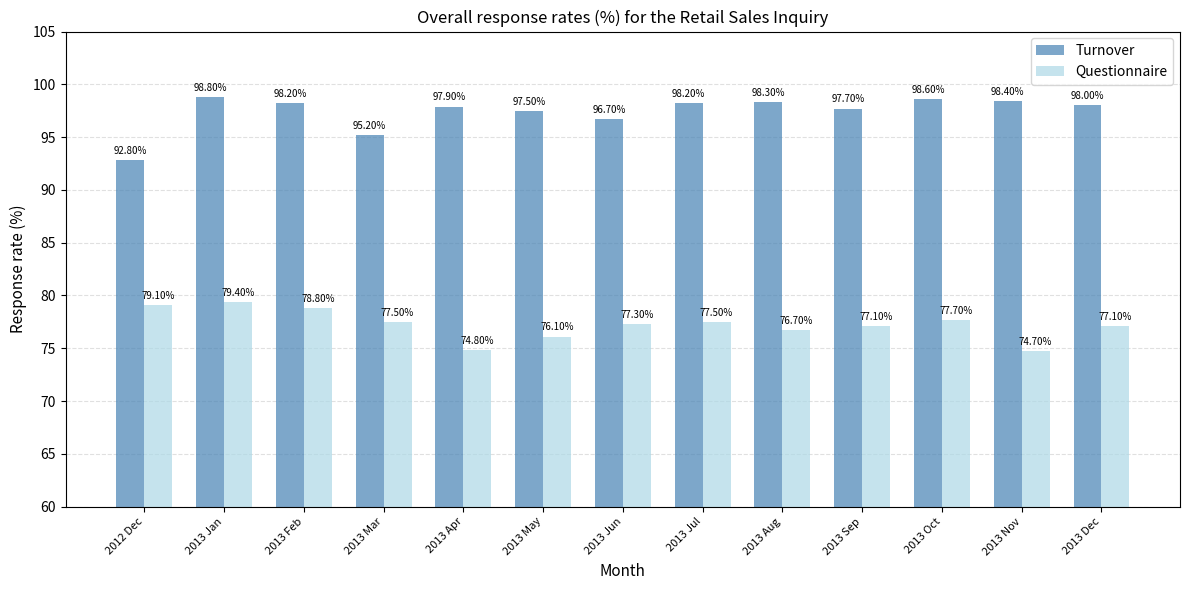

What is the value of the Questionnaire bar at the 2nd from the left?

79.4